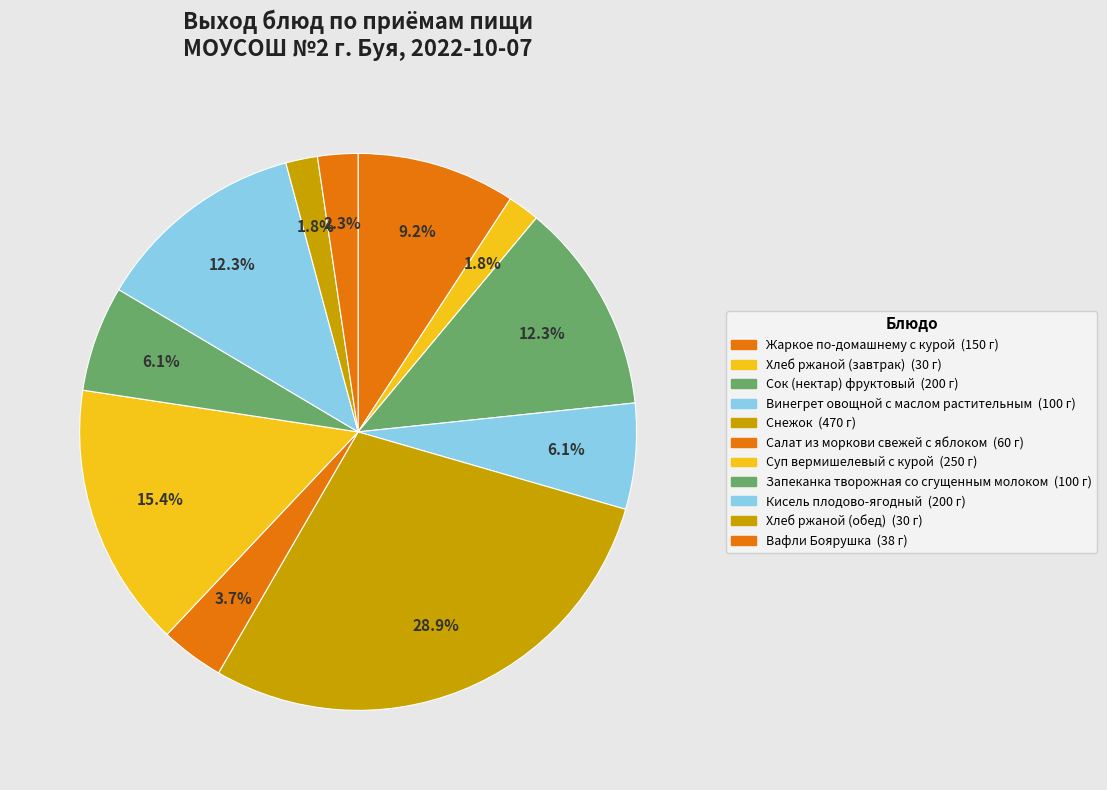

How many slices are in this pie chart?

11